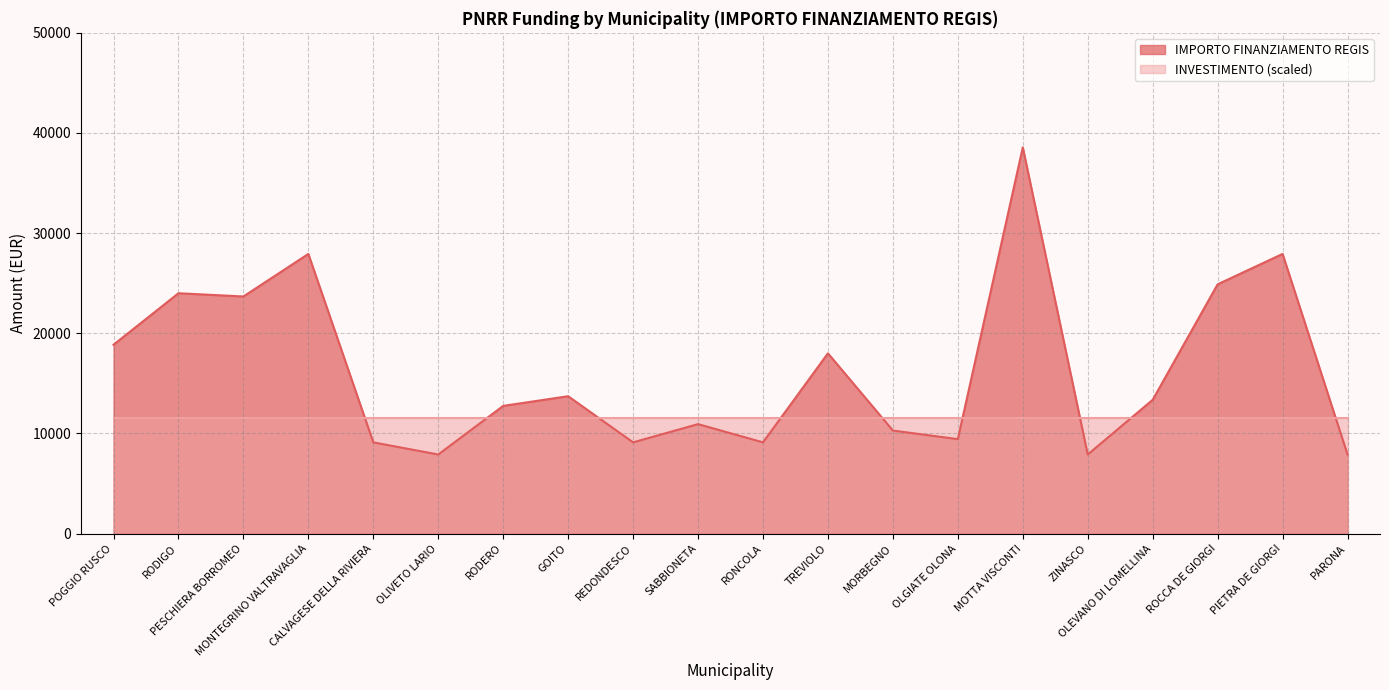

List the labels in order of value, smallest first.

OLIVETO LARIO, ZINASCO, PARONA, CALVAGESE DELLA RIVIERA, REDONDESCO, RONCOLA, OLGIATE OLONA, MORBEGNO, SABBIONETA, RODERO, OLEVANO DI LOMELLINA, GOITO, TREVIOLO, POGGIO RUSCO, PESCHIERA BORROMEO, RODIGO, ROCCA DE GIORGI, MONTEGRINO VALTRAVAGLIA, PIETRA DE GIORGI, MOTTA VISCONTI